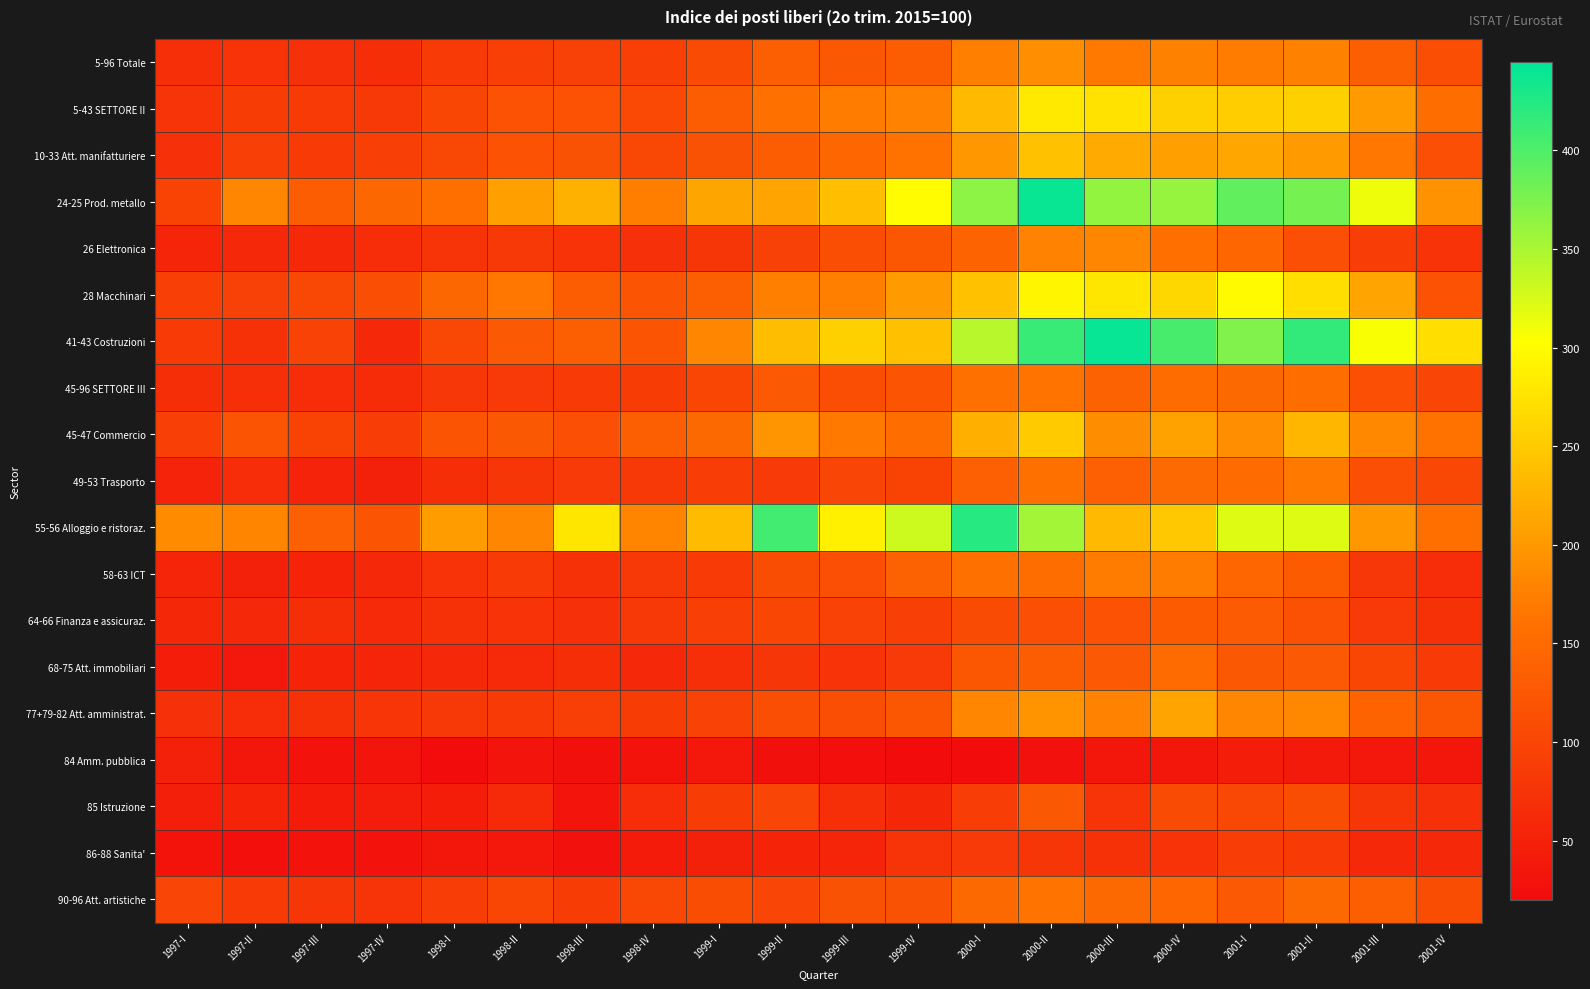

At which category does the chart reach its peak across all series?

2000-III